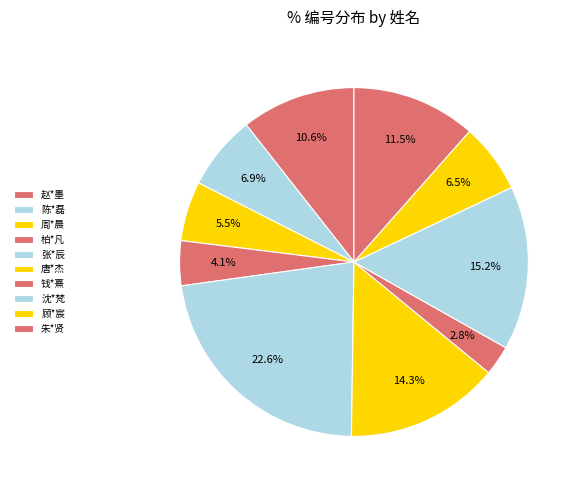

Between 顾*宸 and 唐*杰, which is larger?

唐*杰